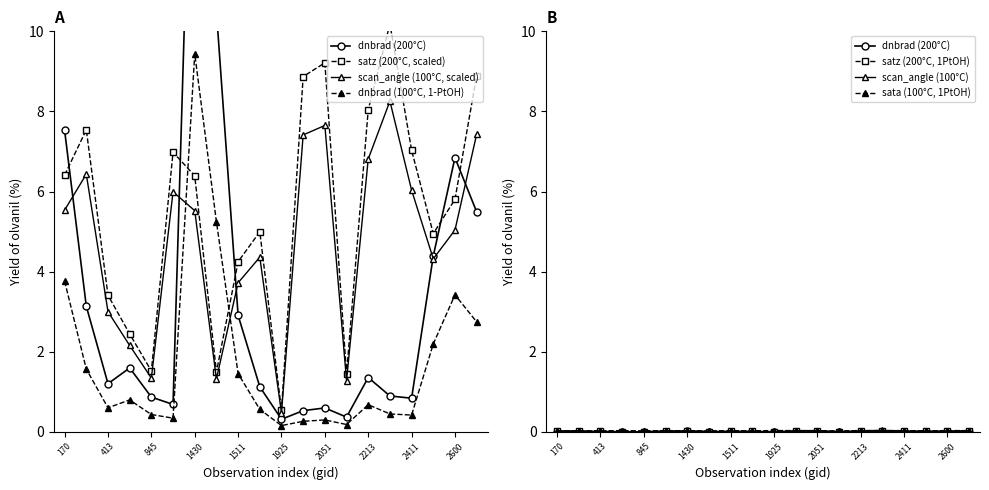

What is the maximum value shown in the chart?

10.2